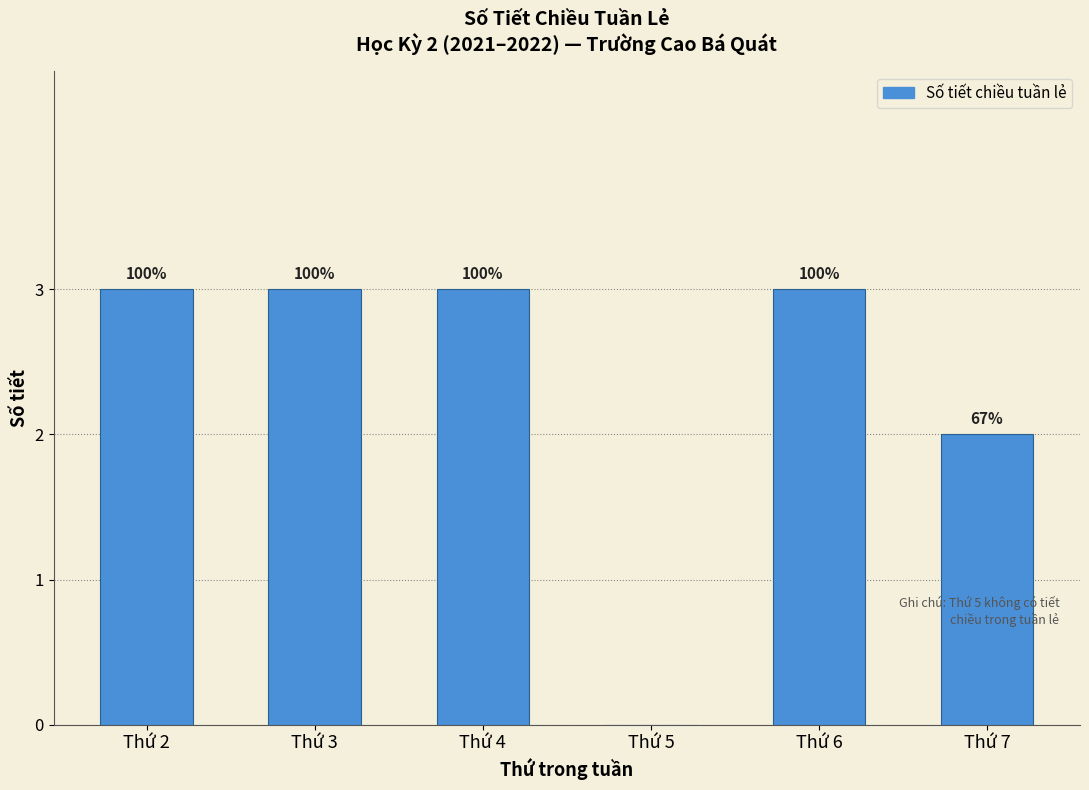

Are the bars horizontal?

No